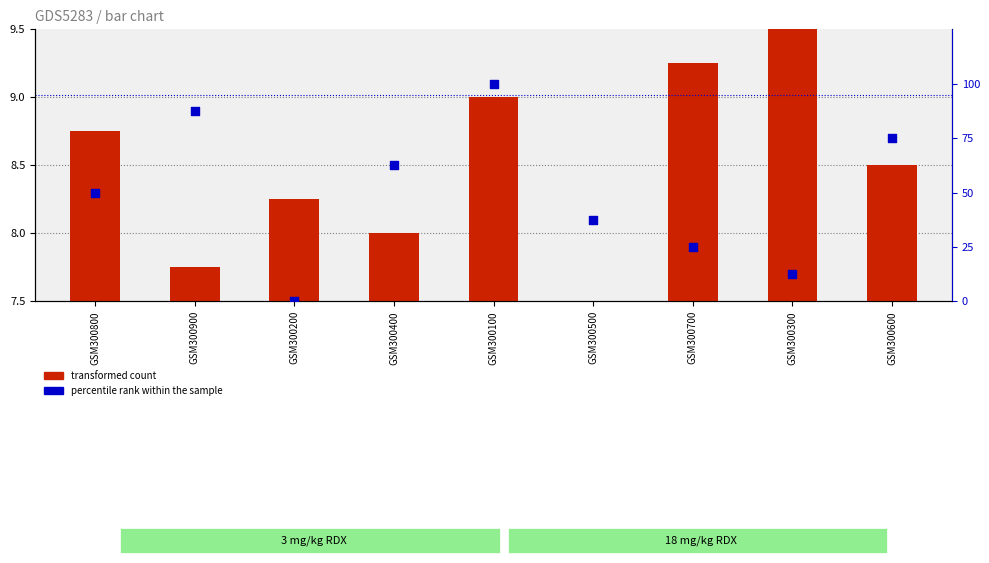

At which category is the sum across all series the highest?

GSM300100